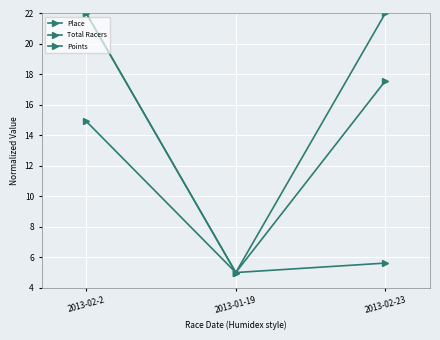

How many values in the Place series are below 17?

1